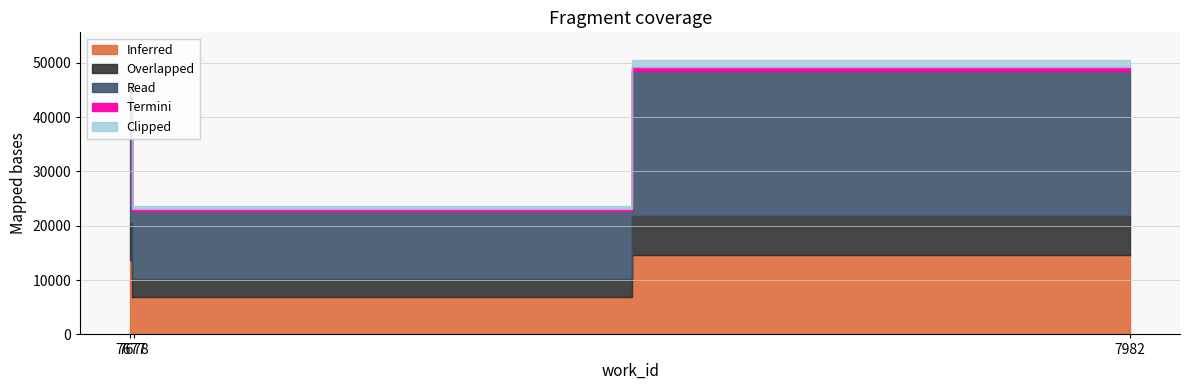

The chart shows a value of 22782 at 7678. True or false?

True